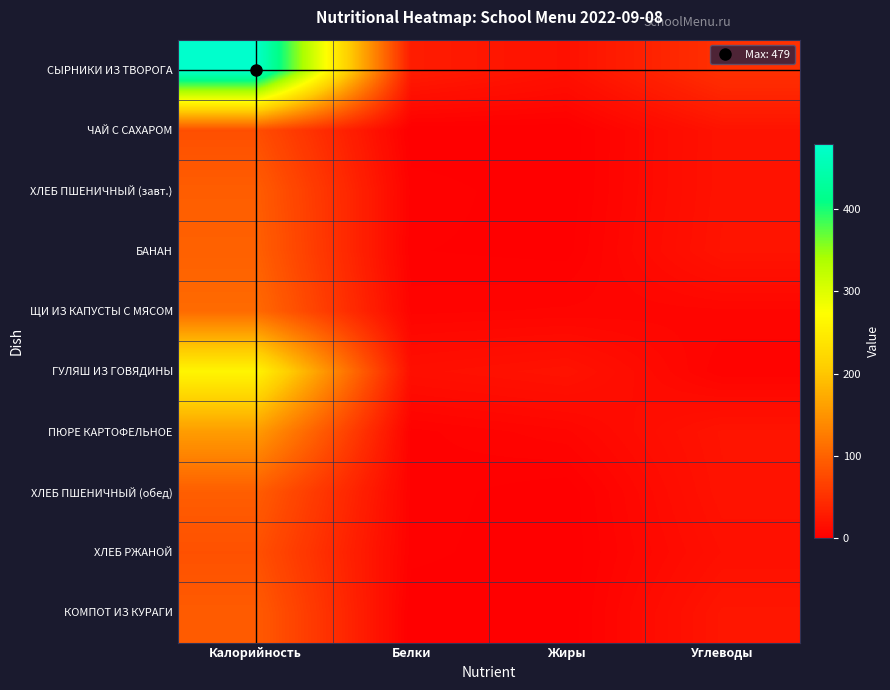

Rank the series by their maximum value, from lowest to highest.

ЧАЙ С САХАРОМ, ХЛЕБ РЖАНОЙ, КОМПОТ ИЗ КУРАГИ, ХЛЕБ ПШЕНИЧНЫЙ (завт.), ХЛЕБ ПШЕНИЧНЫЙ (обед), БАНАН, ЩИ ИЗ КАПУСТЫ С МЯСОМ, ПЮРЕ КАРТОФЕЛЬНОЕ, ГУЛЯШ ИЗ ГОВЯДИНЫ, СЫРНИКИ ИЗ ТВОРОГА